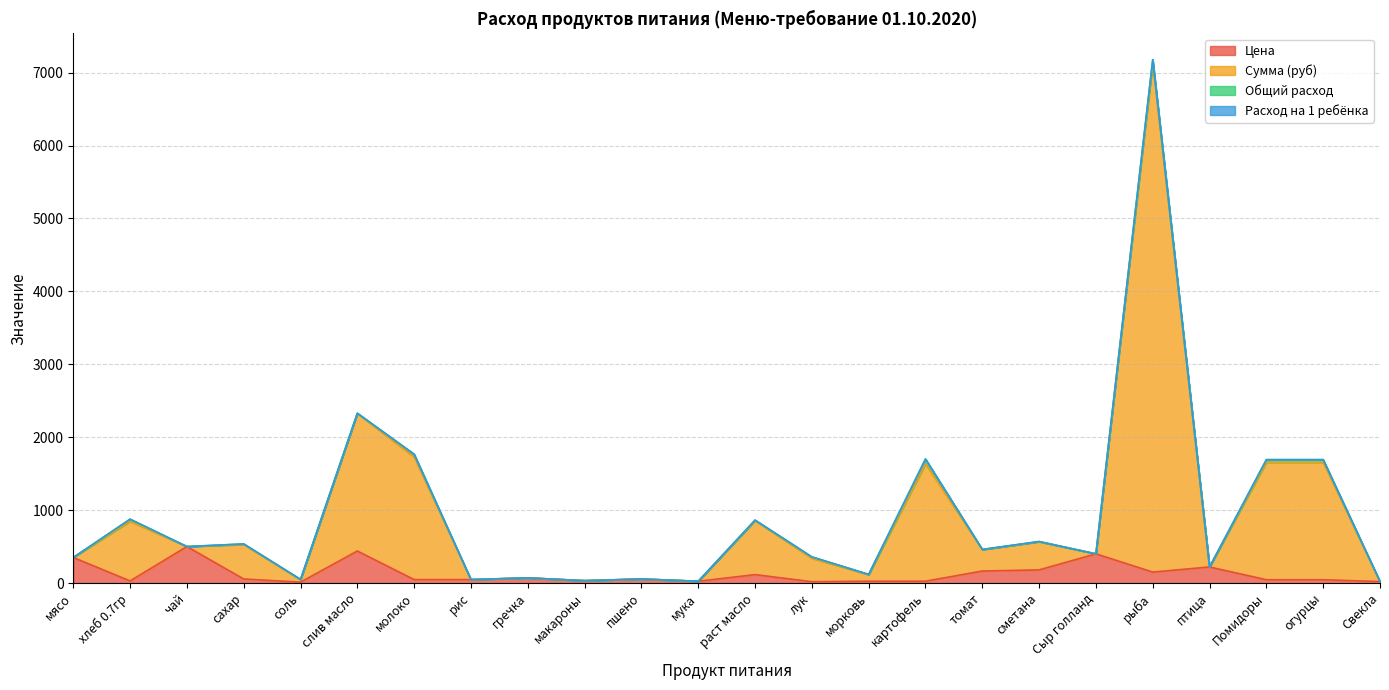

The value of Цена at рыба is 150.0. True or false?

True